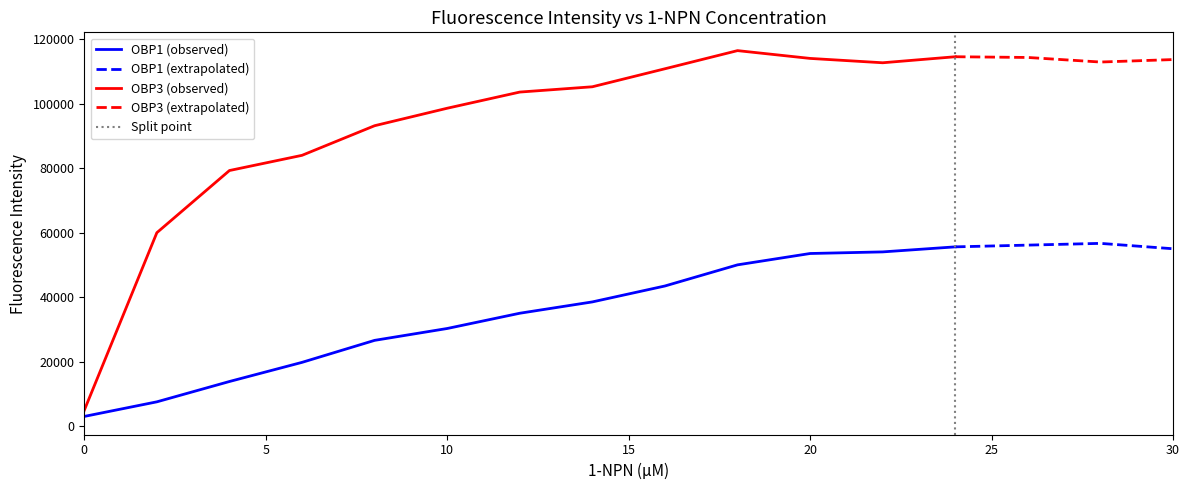

What is the minimum value for OBP3 (observed)?

4960.0